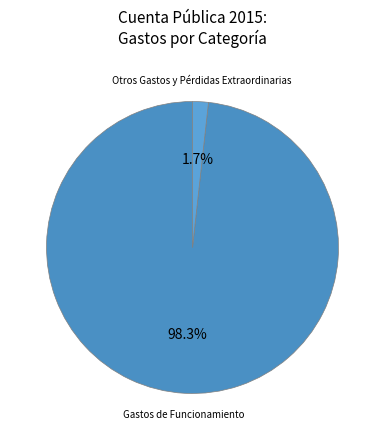

Which has a higher value, Gastos de Funcionamiento or Otros Gastos y Pérdidas Extraordinarias?

Gastos de Funcionamiento